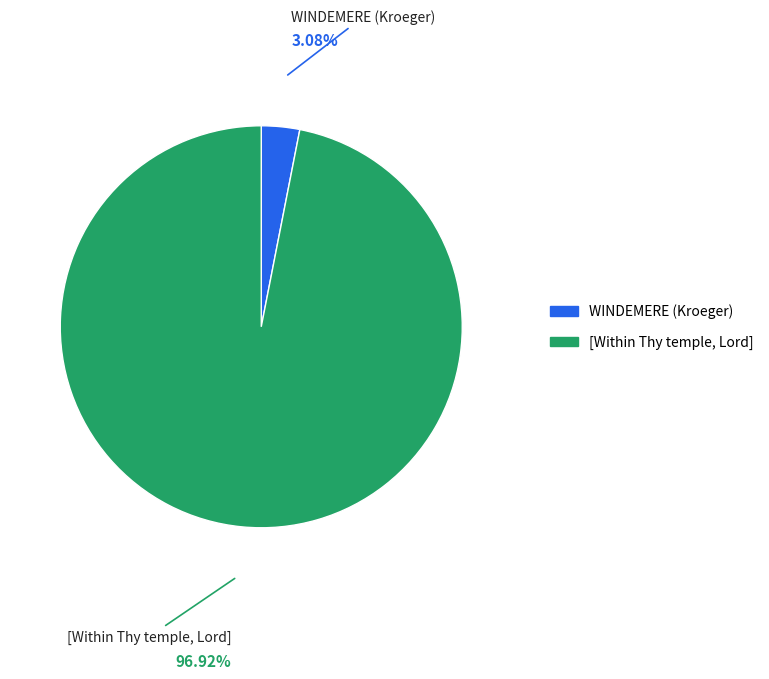

Which has a higher value, [Within Thy temple, Lord] or WINDEMERE (Kroeger)?

[Within Thy temple, Lord]